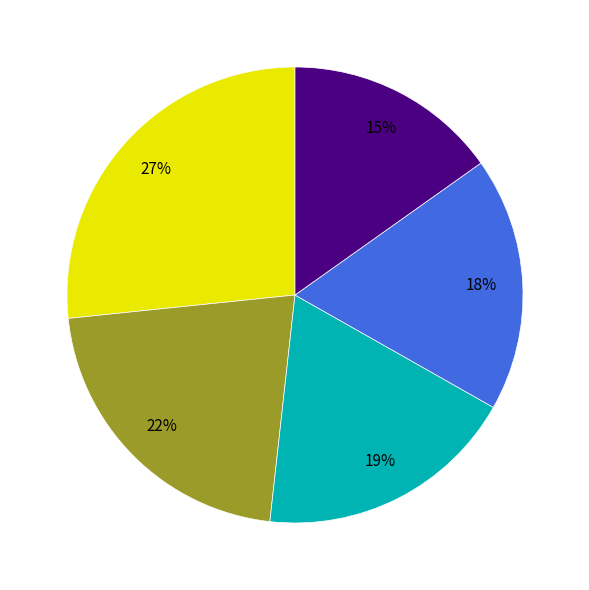

Is there any slice that represents more than half of the pie?

No